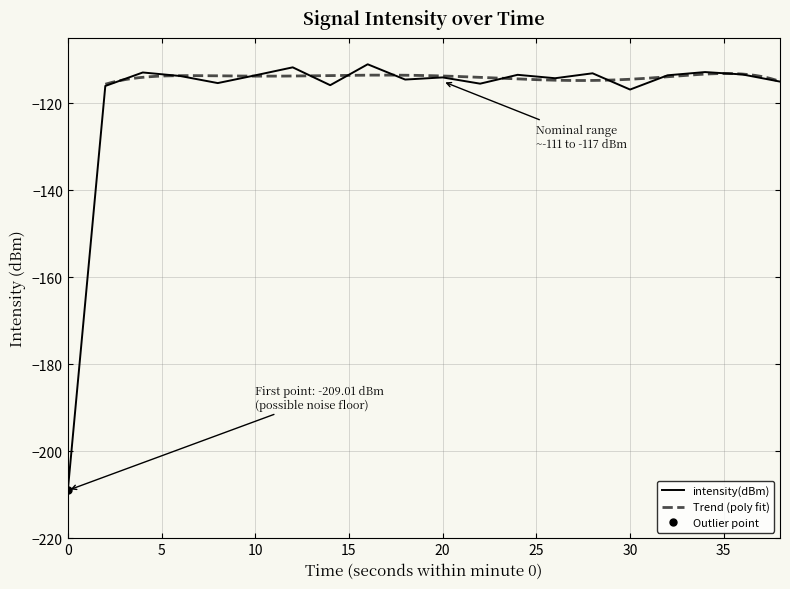

What is the minimum value for intensity(dBm)?

-209.0